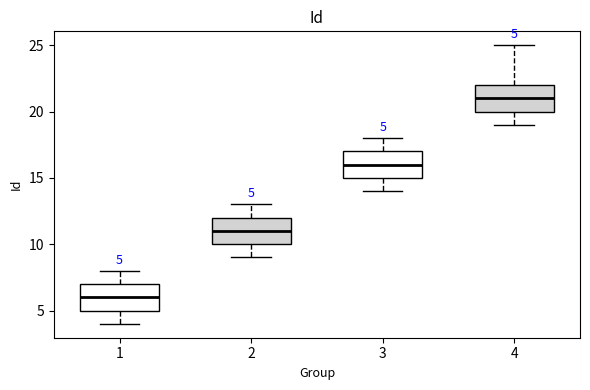

Which box has the highest median line?

4